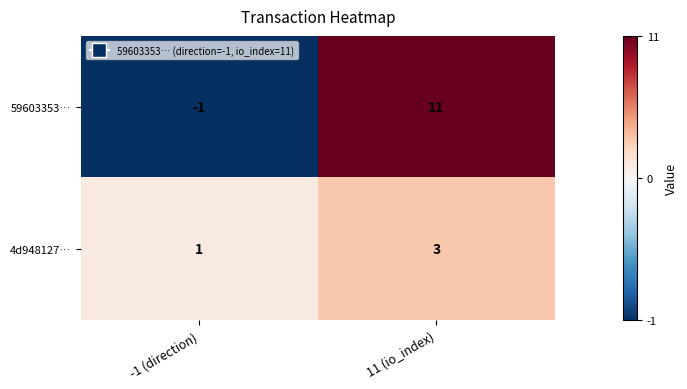

Reading left to right, list all the values displayed in this chart.

59603353…: -1	11
4d948127…: 1	3